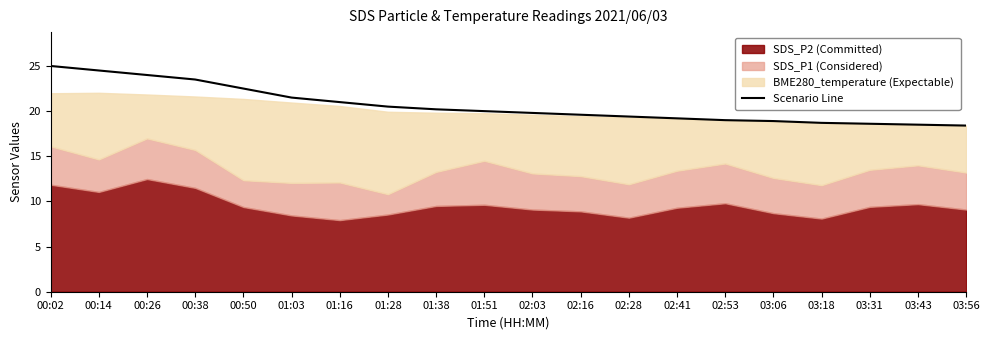

List the labels in order of value, smallest first.

03:56, 03:43, 03:31, 03:18, 03:06, 02:53, 02:41, 02:28, 02:16, 02:03, 01:51, 01:38, 01:28, 01:16, 01:03, 00:50, 00:38, 00:26, 00:14, 00:02